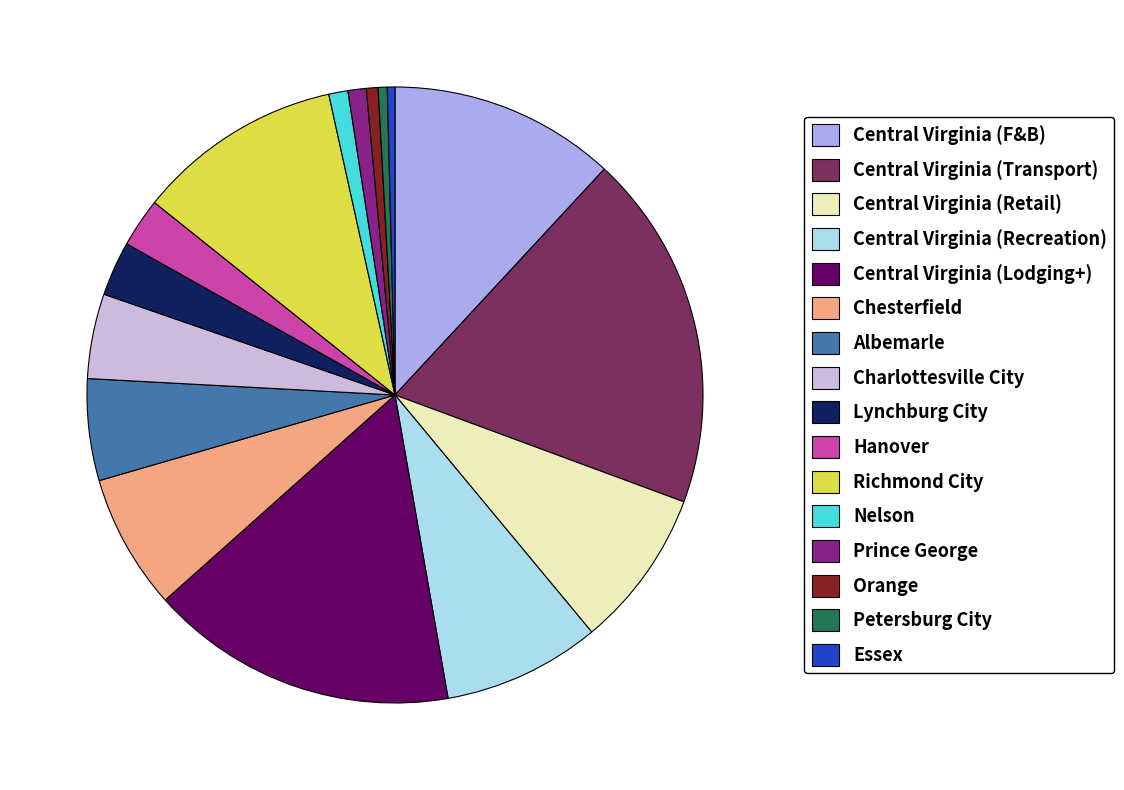

Which has a higher value, Orange or Charlottesville City?

Charlottesville City